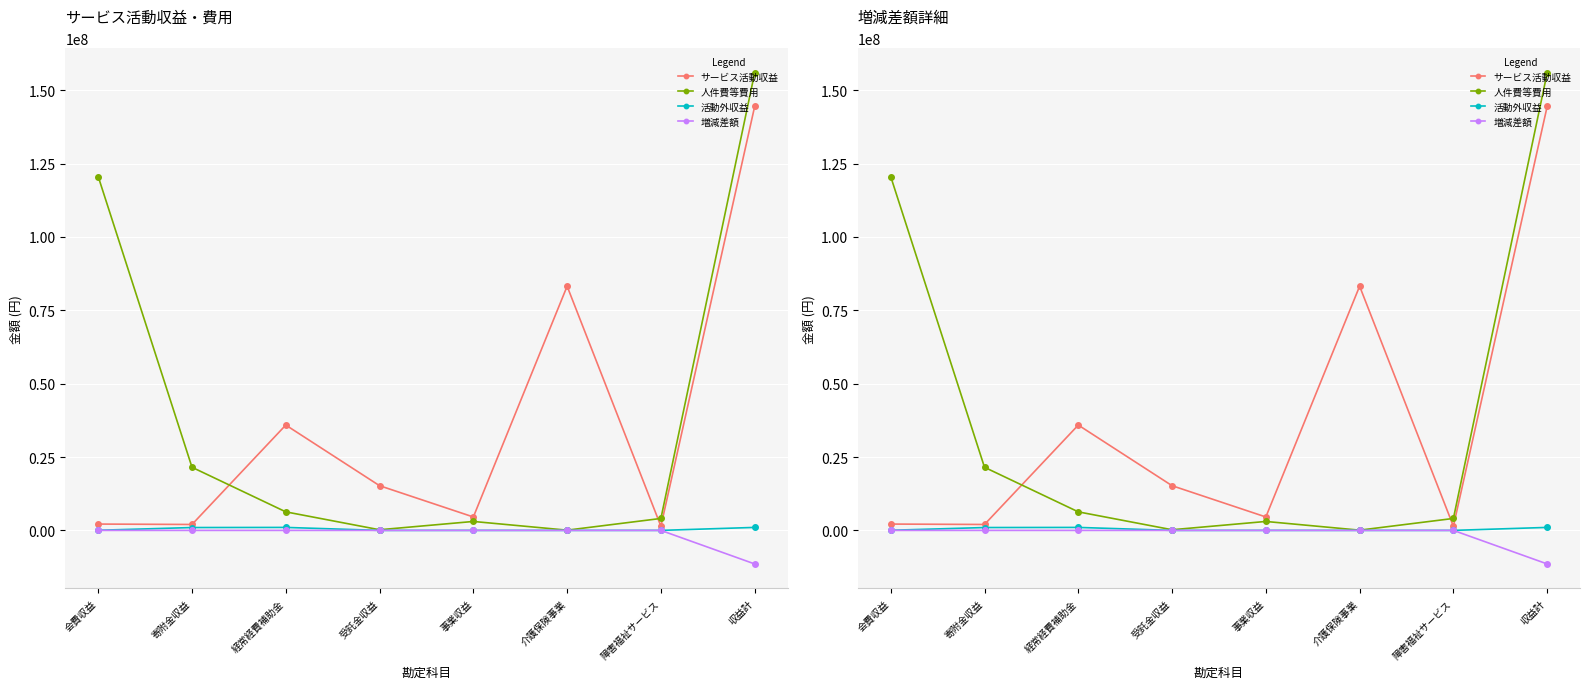

What is the label of the 1st point from the right?

収益計